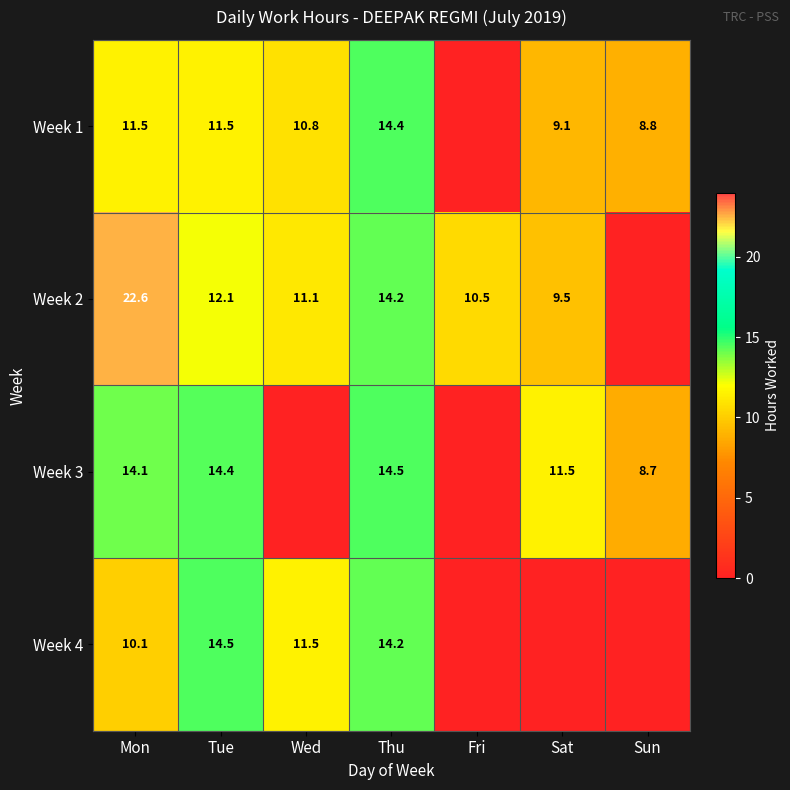

What is the difference between the Week 1 values at Sat and Sun?

0.3